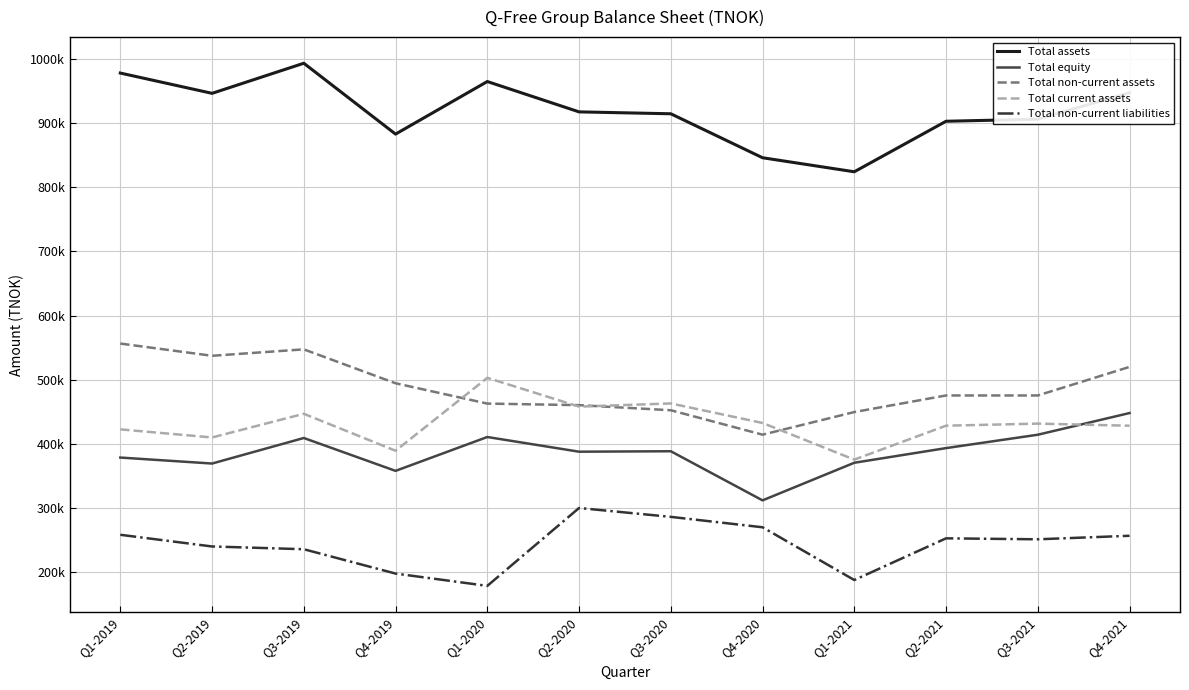

True or false: Total non-current assets and Total non-current liabilities intersect in this chart.

False